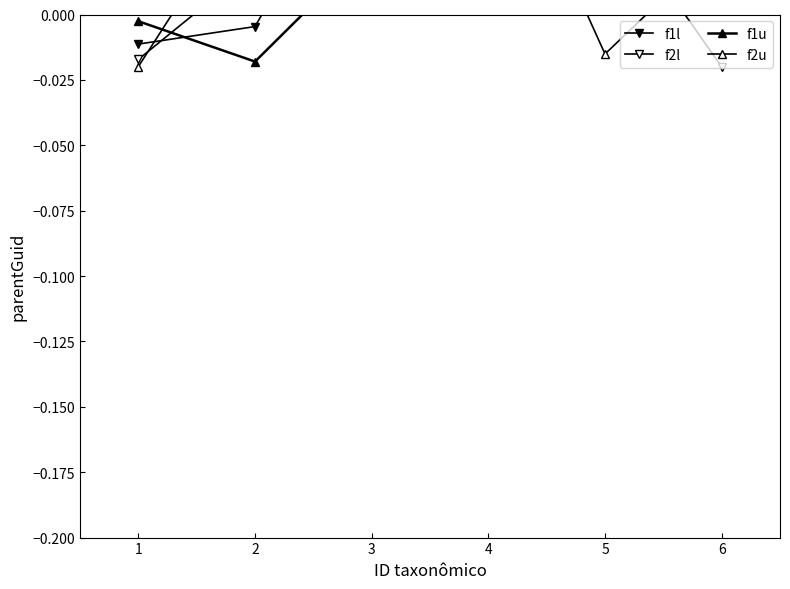

At how many categories does at least one series exceed 0?

5